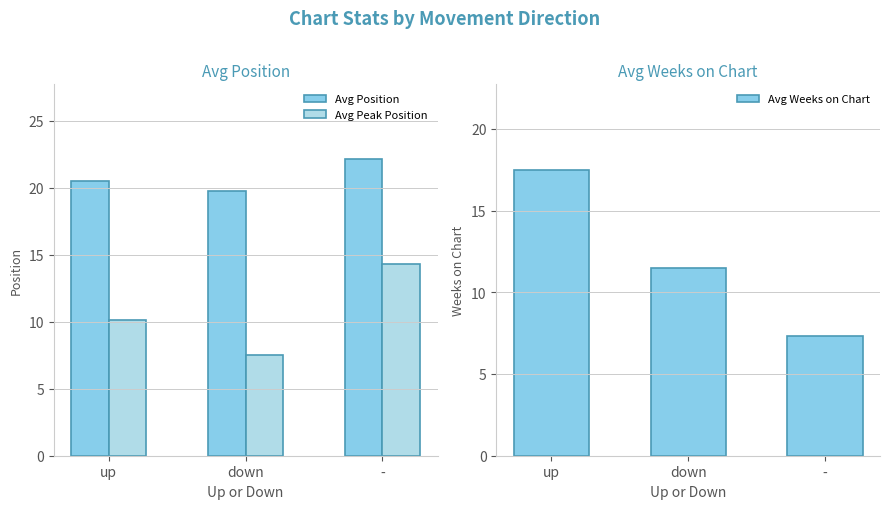

What is the average value of the Avg Position series?

20.8